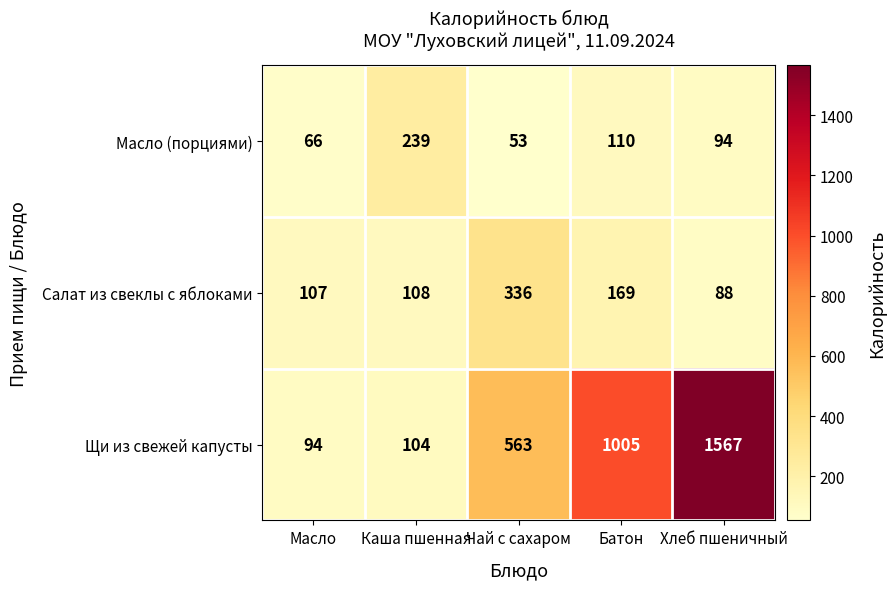

How many values in the Салат из свеклы с яблоками series are below 108?

2